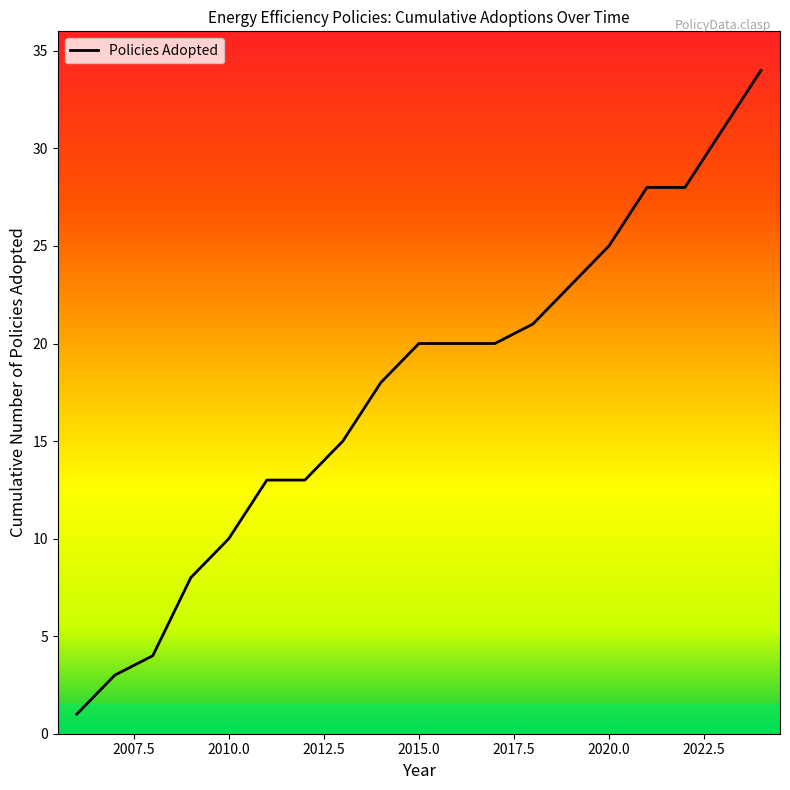

What is the greatest value displayed?

34